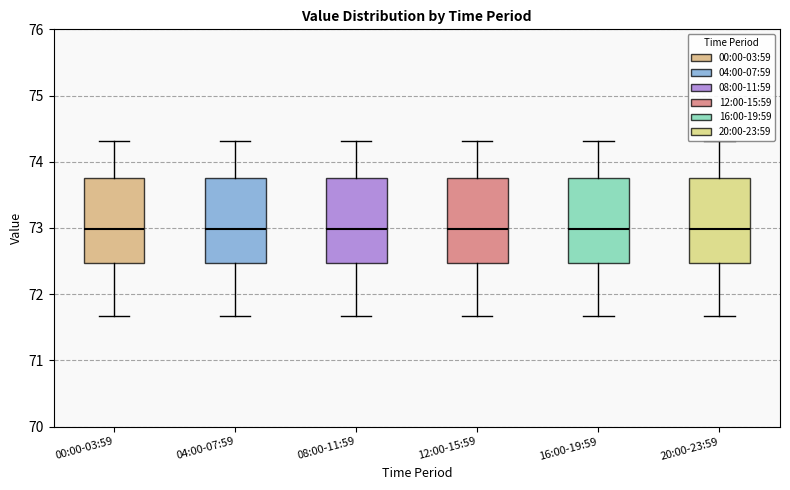

Reading left to right, read every box against the y-axis: the position of its median line, the range the box covers, and the ends of its whiskers. The values are not printed on the chart, so give them approximately, as read against the axis.

00:00-03:59: median 73.0, box 72.5 to 73.8, whiskers 71.7 to 74.3
04:00-07:59: median 73.0, box 72.5 to 73.8, whiskers 71.7 to 74.3
08:00-11:59: median 73.0, box 72.5 to 73.8, whiskers 71.7 to 74.3
12:00-15:59: median 73.0, box 72.5 to 73.8, whiskers 71.7 to 74.3
16:00-19:59: median 73.0, box 72.5 to 73.8, whiskers 71.7 to 74.3
20:00-23:59: median 73.0, box 72.5 to 73.8, whiskers 71.7 to 74.3